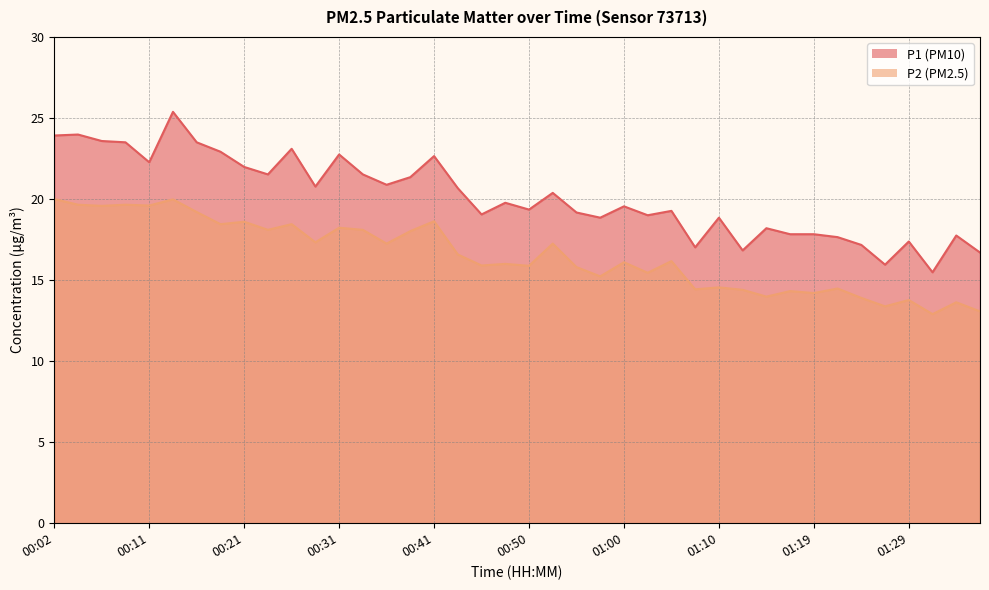

True or false: P2 and P1 cross at least once.

False